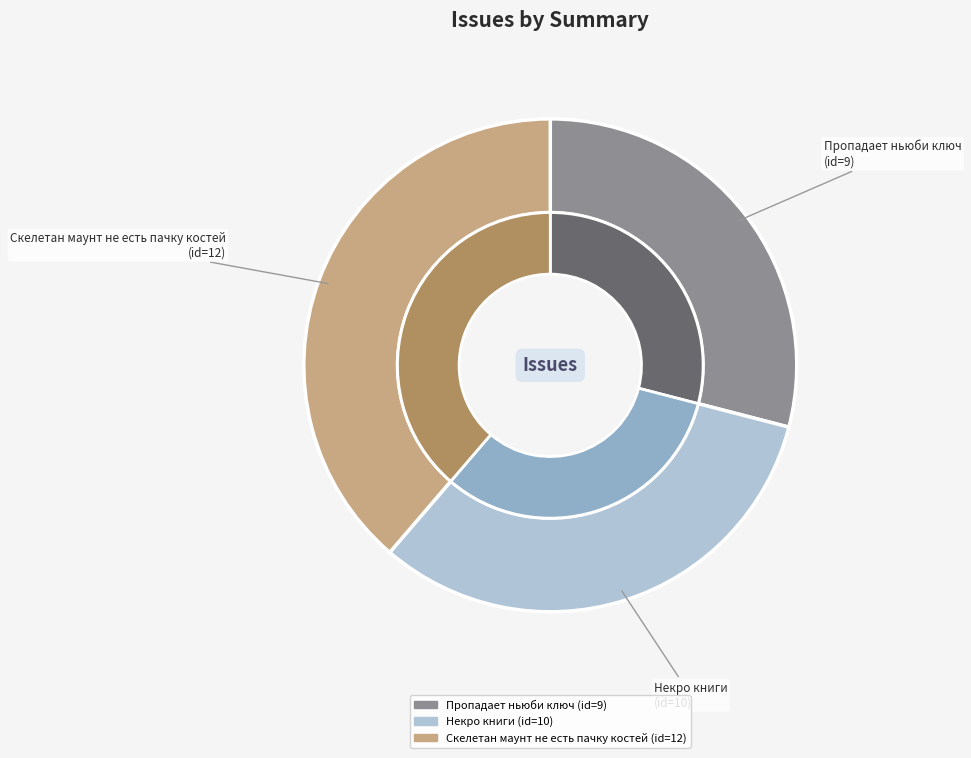

Count the number of slices in the pie.

3